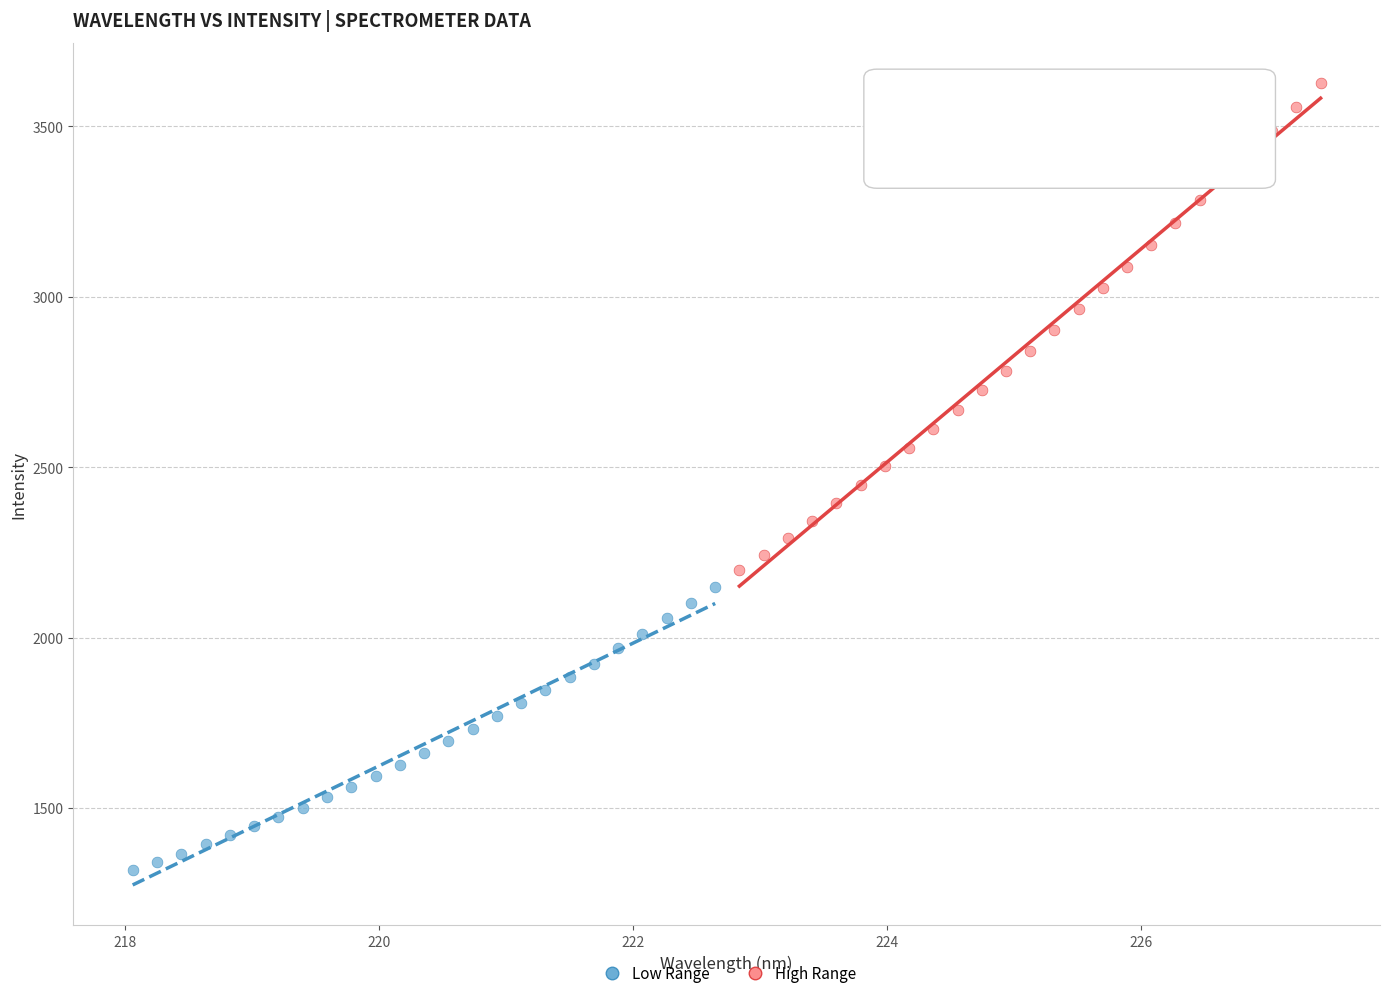

Which series reaches the minimum Y coordinate?

Low Range